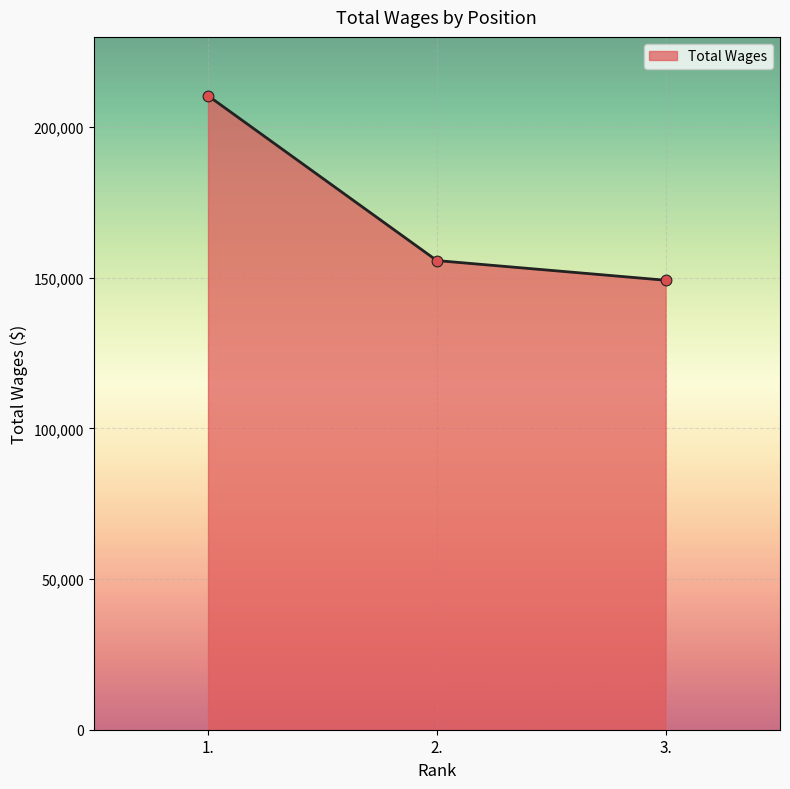

Approximately how many times larger is the value at 3. compared to 1.?

0.7